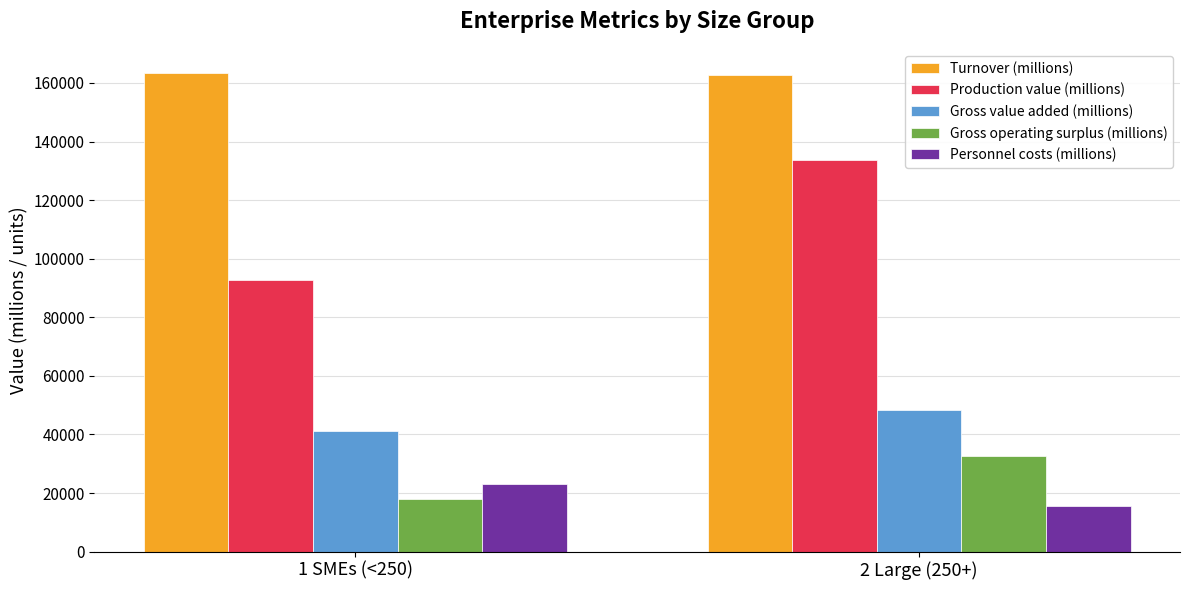

What is the minimum value shown in the chart?

15486